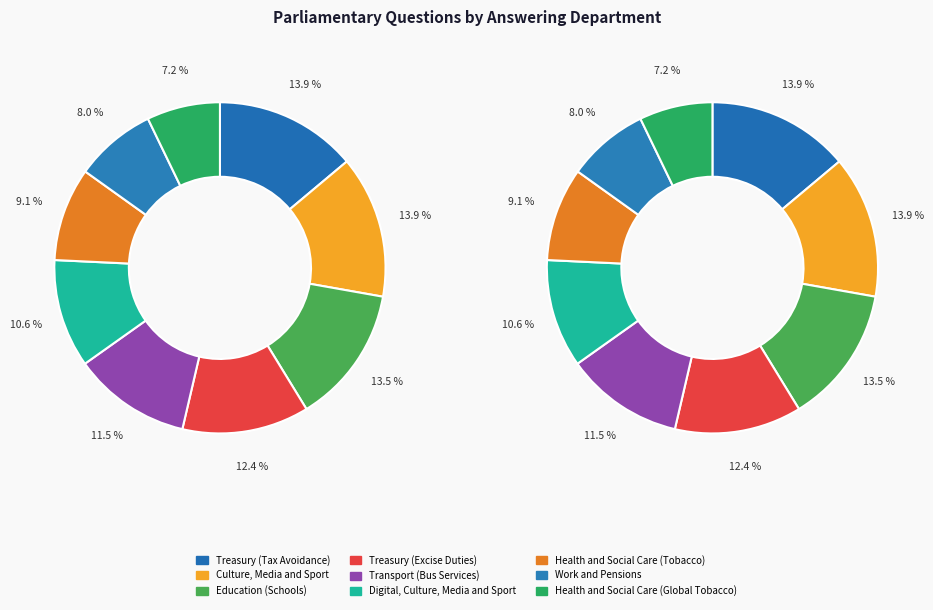

Which category has the smallest portion of the pie?

Health and Social Care (Global Tobacco)